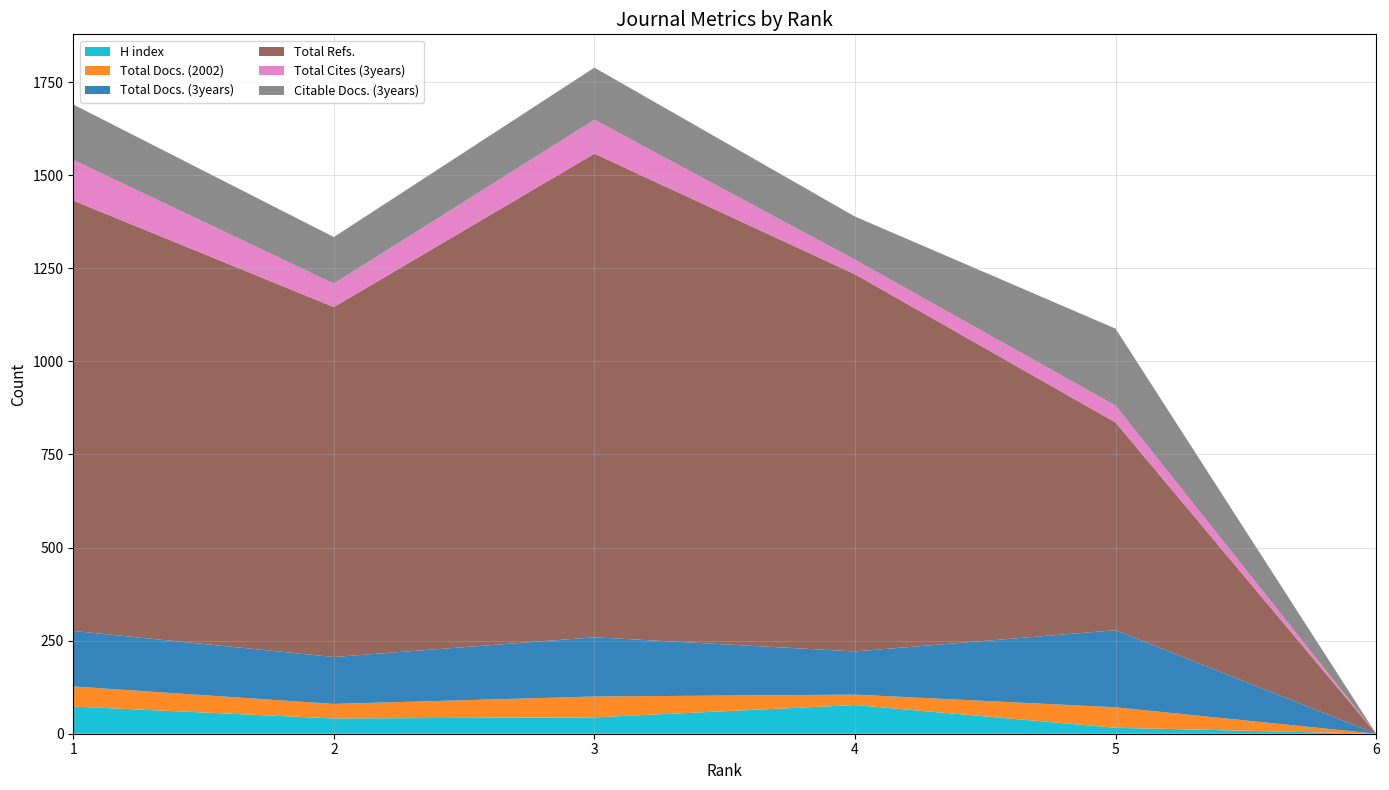

Reading right to left, list all the values displayed in this chart.

H index: 6=0	5=16	4=77	3=44	2=41	1=73
Total Docs. (2002): 6=0	5=55	4=28	3=56	2=39	1=54
Total Docs. (3years): 6=0	5=207	4=116	3=159	2=126	1=149
Total Refs.: 6=0	5=558	4=1013	3=1299	2=940	1=1156
Total Cites (3years): 6=0	5=45	4=39	3=91	2=63	1=109
Citable Docs. (3years): 6=0	5=207	4=116	3=140	2=125	1=149